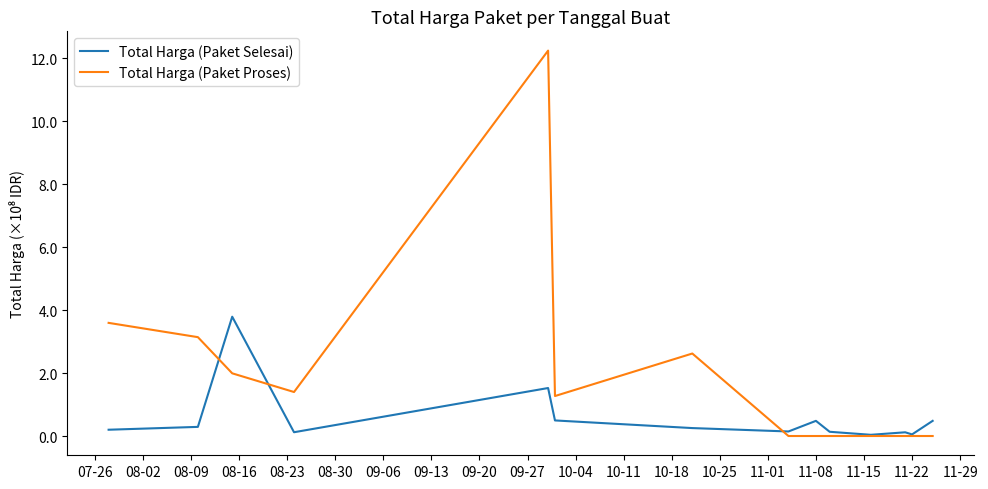

List the series in order of their overall mean, lowest first.

Total Harga (Paket Selesai), Total Harga (Paket Proses)